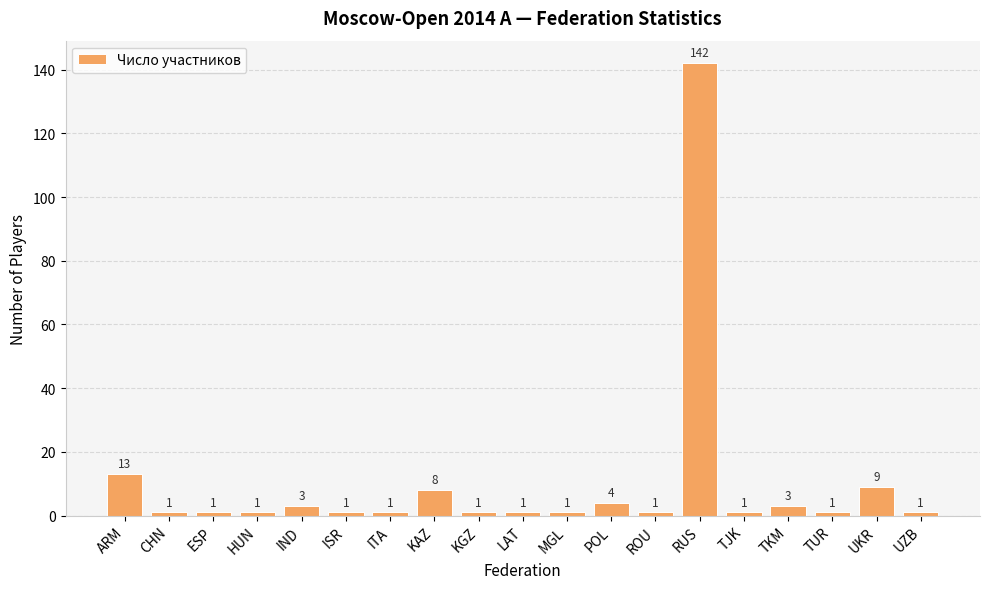

Are the bars horizontal?

No